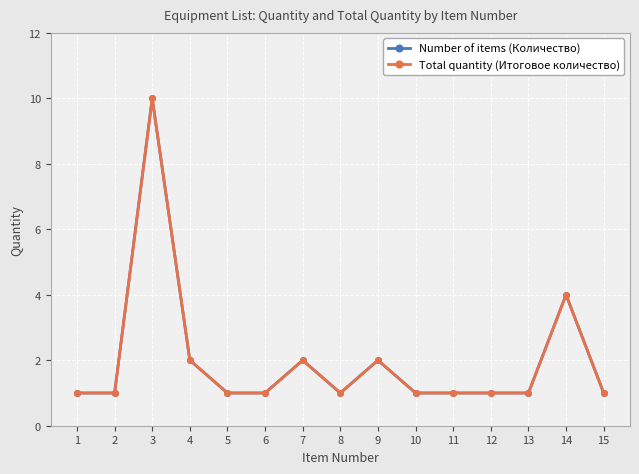

The Number of items (Количество) series shows 0 at 15. True or false?

False